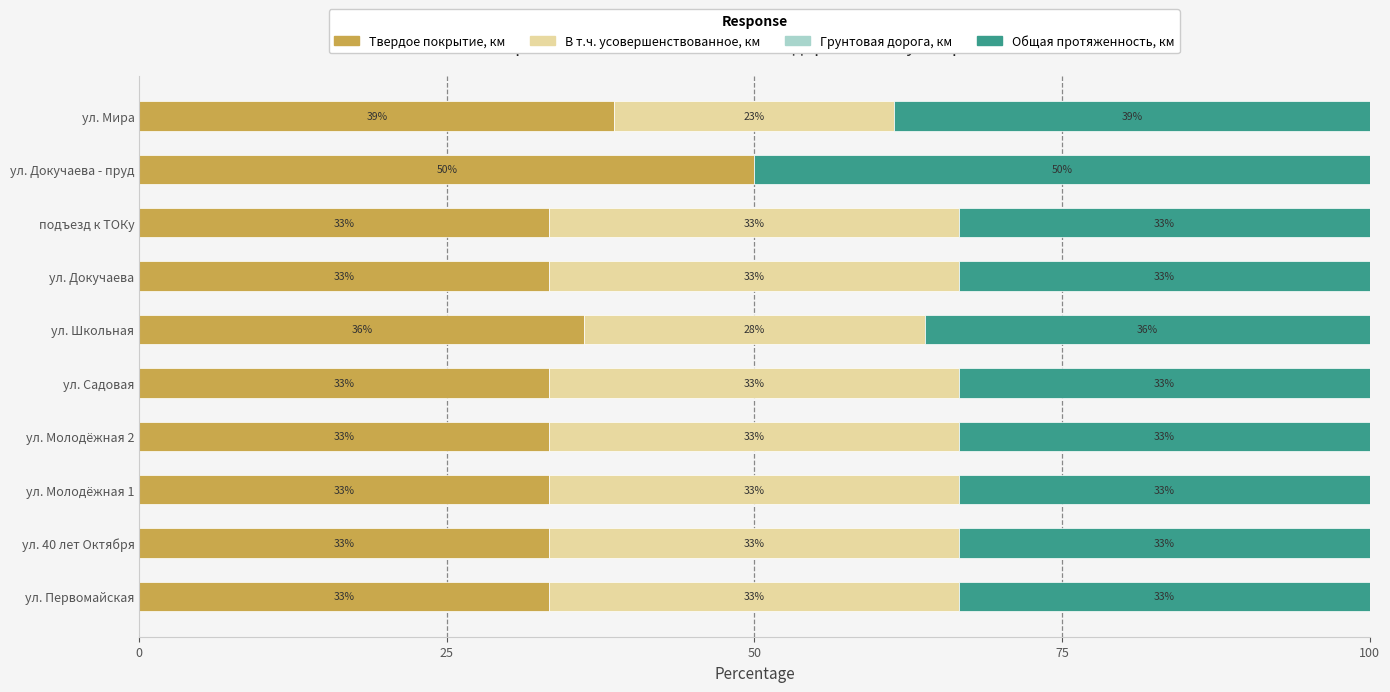

What position from the right is 25?

9